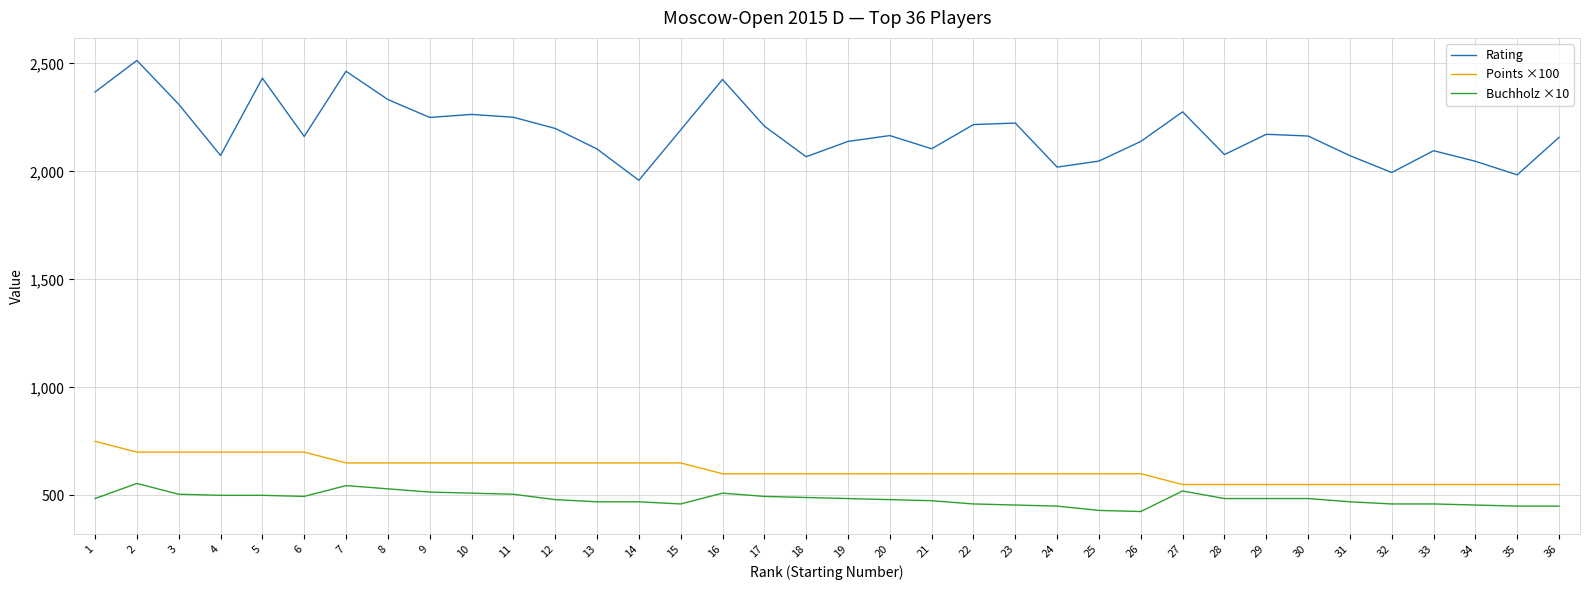

True or false: Buchholz ×10 and Points ×100 cross at least once.

False